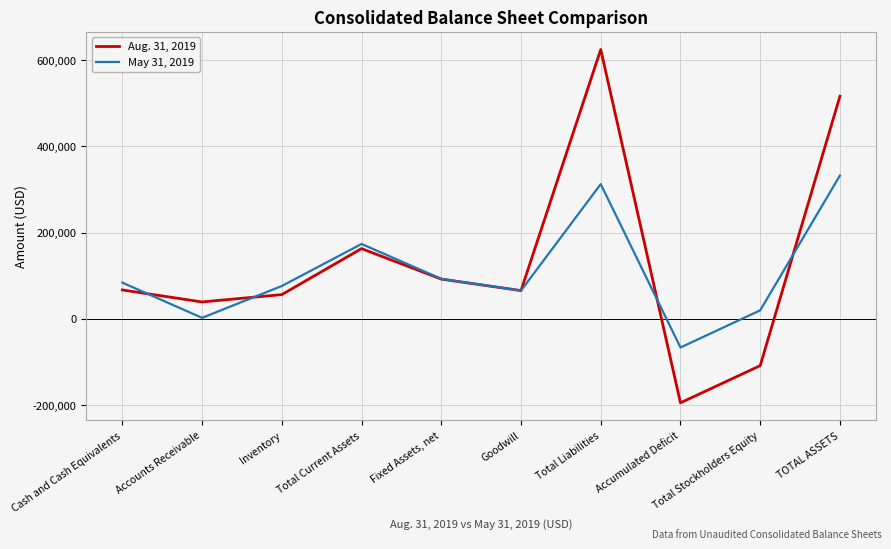

Rank the series by their average value, from highest to lowest.

Aug. 31, 2019, May 31, 2019